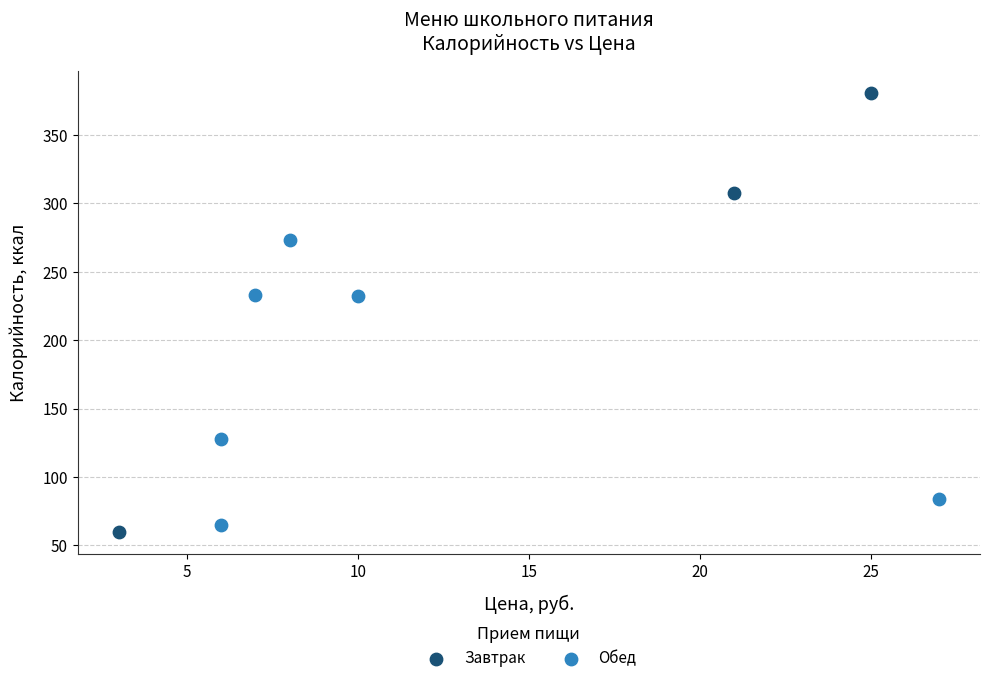

Which series has the largest Y range (max minus min)?

Завтрак